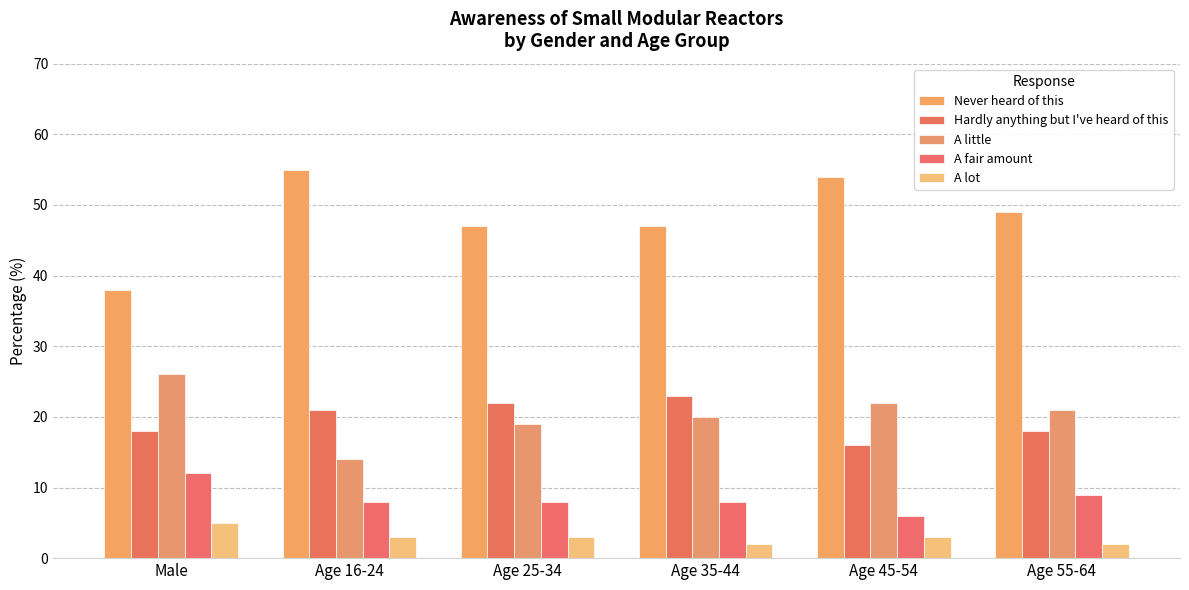

What is the sum of all Hardly anything but I've heard of this values?

118.0